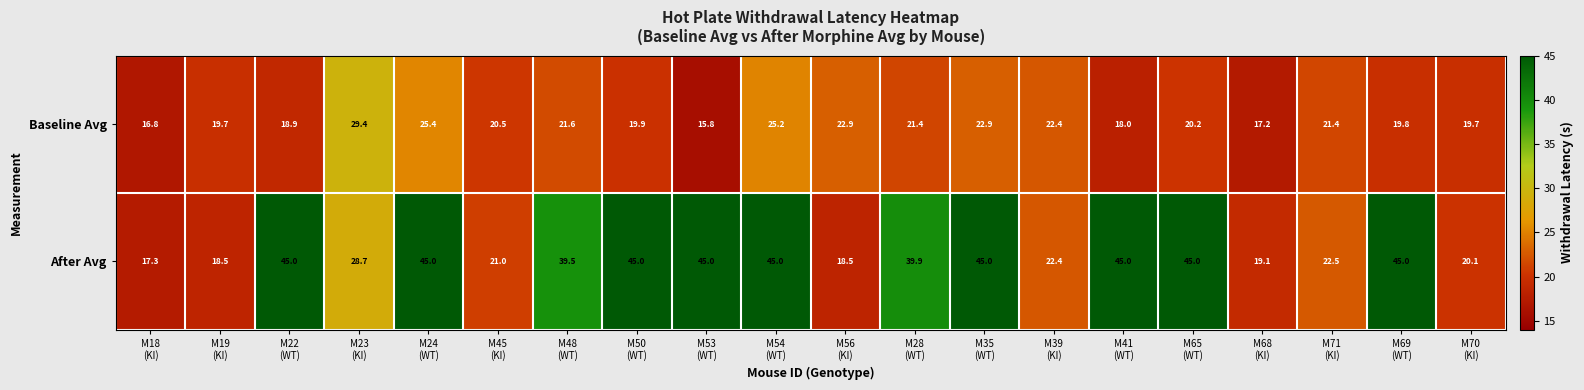

What is the greatest value displayed?

45.0